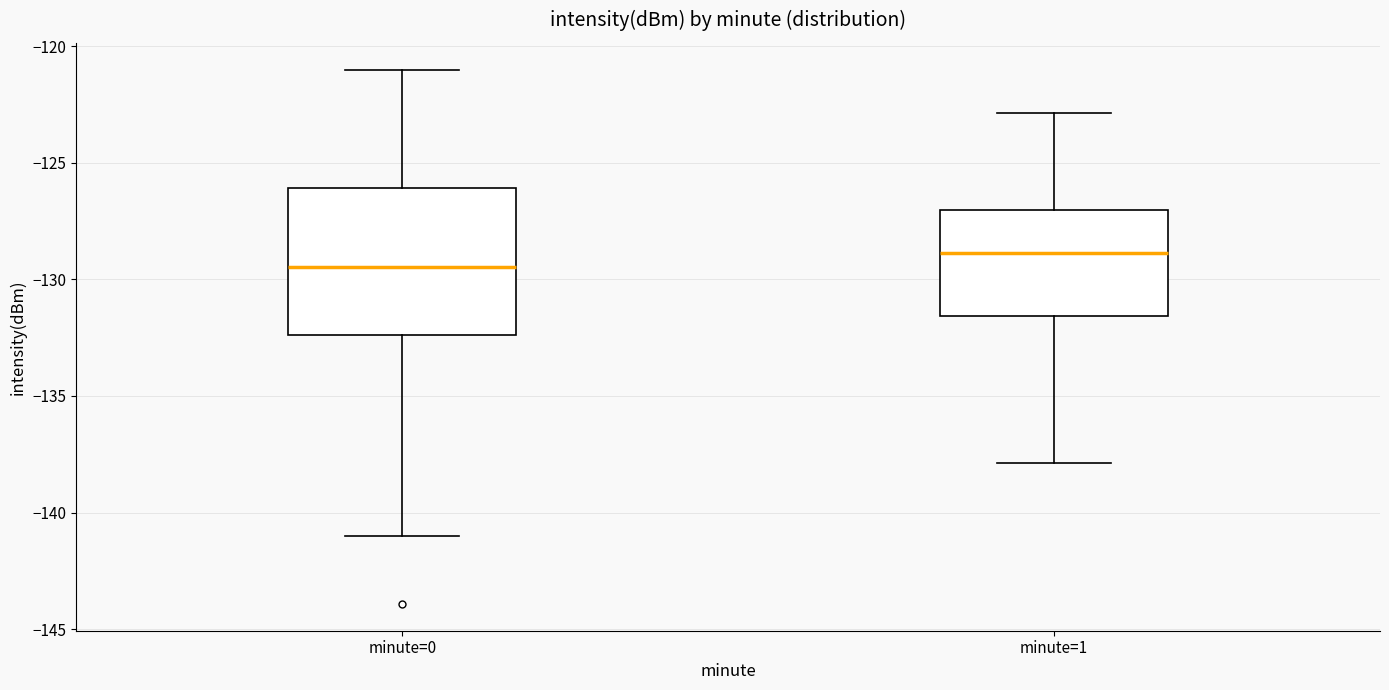

Where does the upper whisker of the box for minute=1 end on the y-axis? The values are not printed on the chart, so give them approximately, as read against the axis.

-123.0